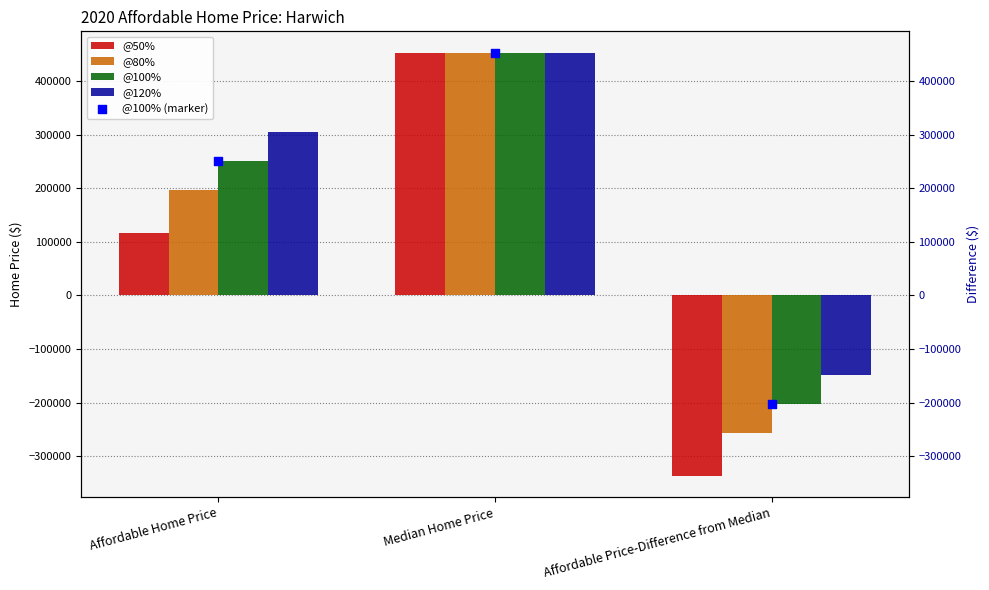

What is the total value across all series at Affordable Home Price?

1120087.5